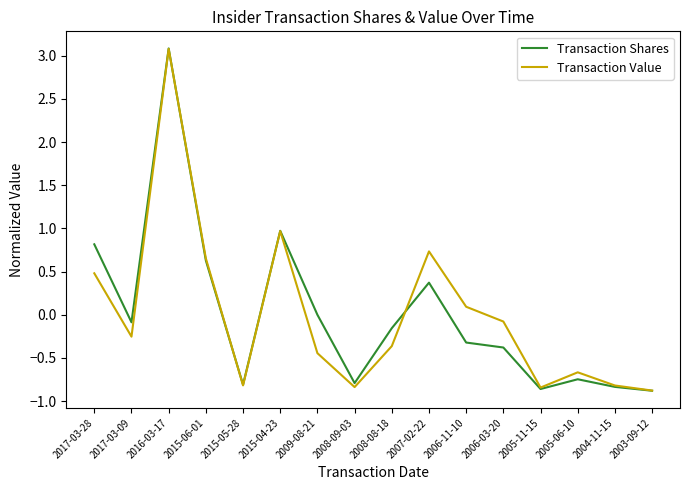

Which series has the widest spread of values?

Transaction Shares